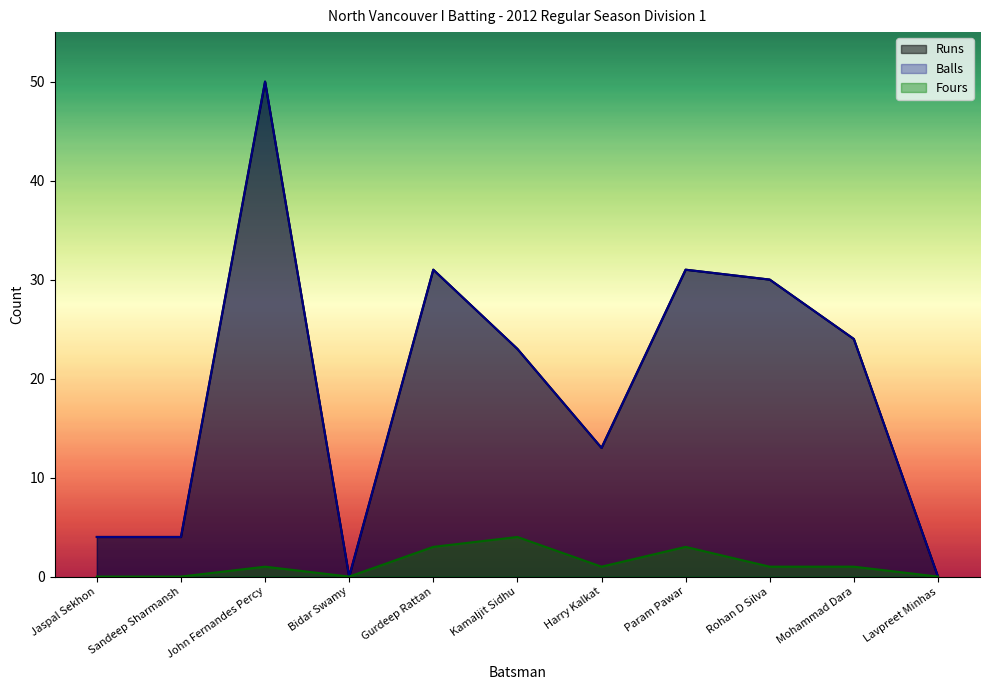

At which category is the sum across all series the highest?

John Fernandes Percy